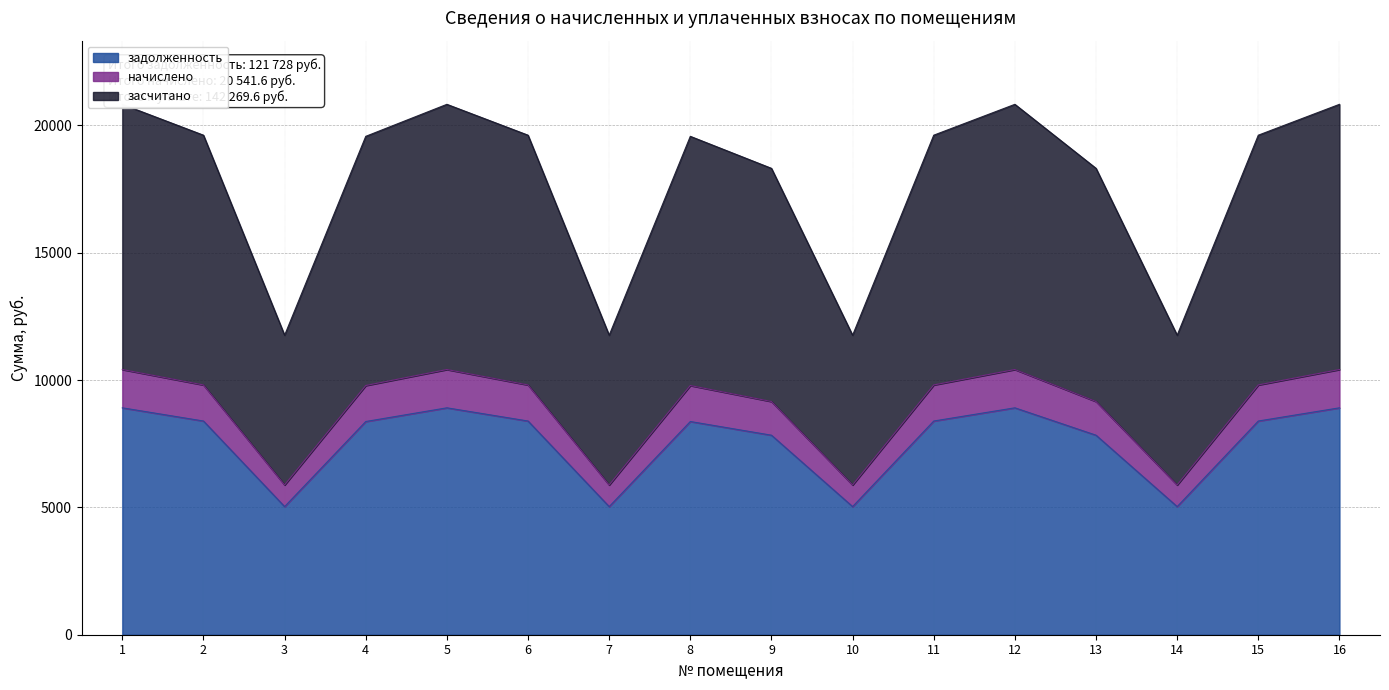

At which category is the sum across all series the highest?

1